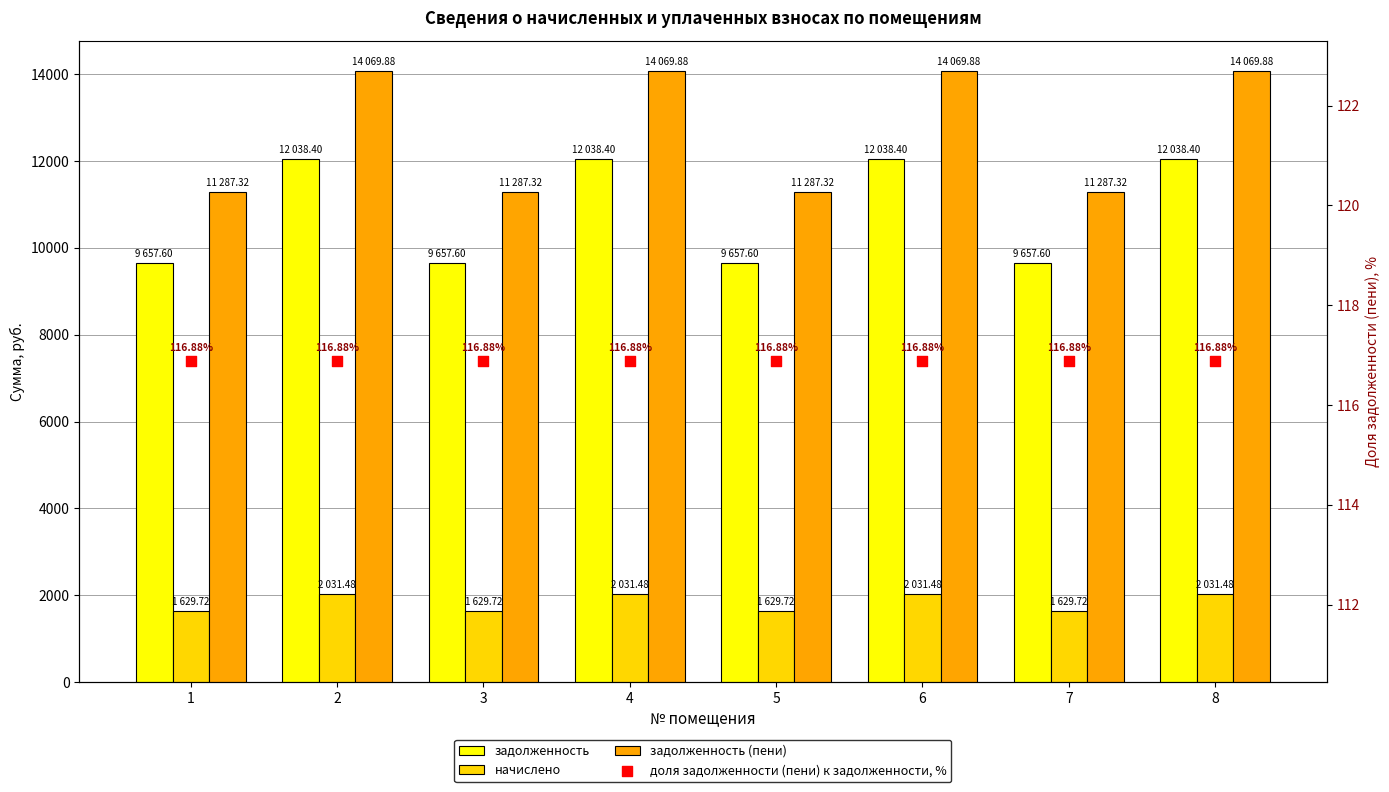

Which series has the largest total across all categories?

задолженность (пени)